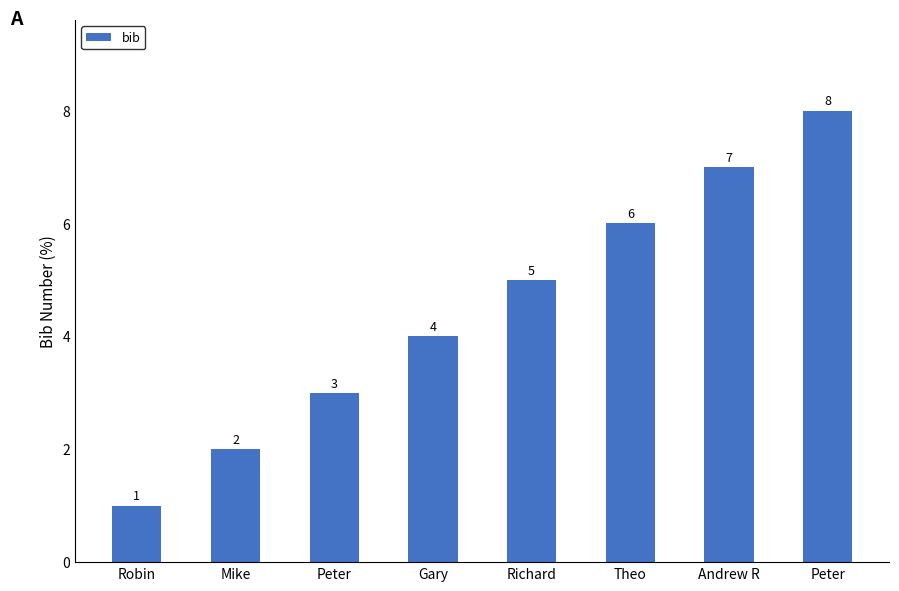

How many bars are there in total?

8